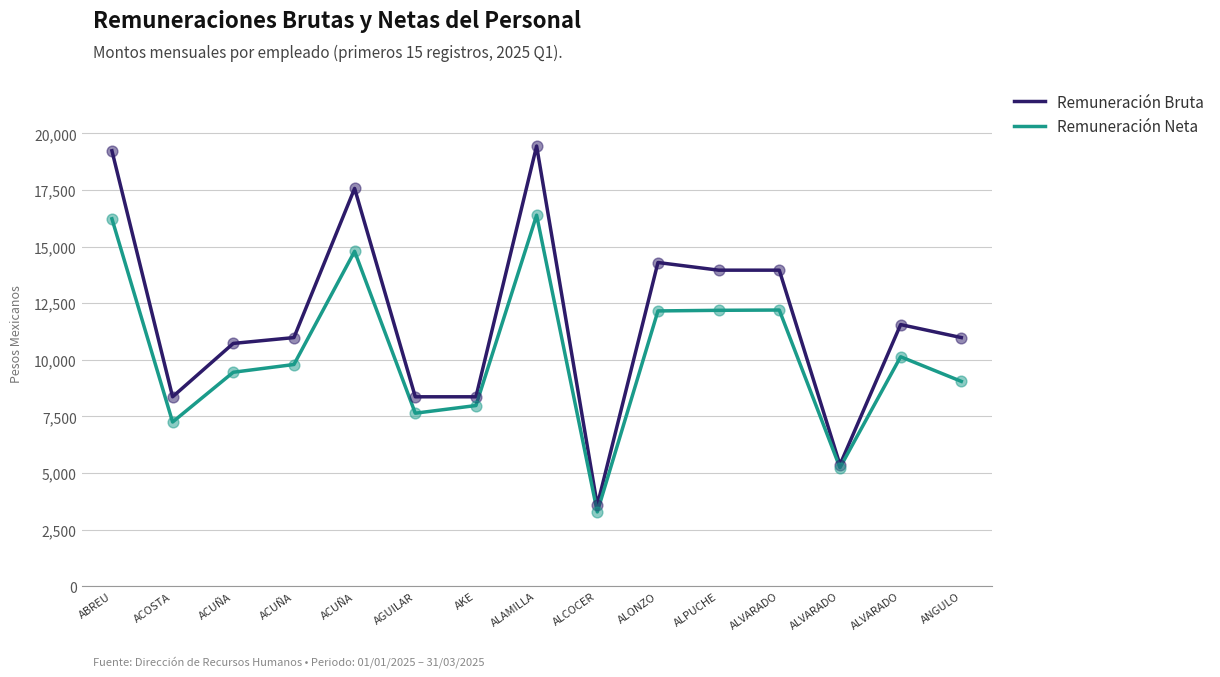

At how many categories does at least one series exceed 11164?

7